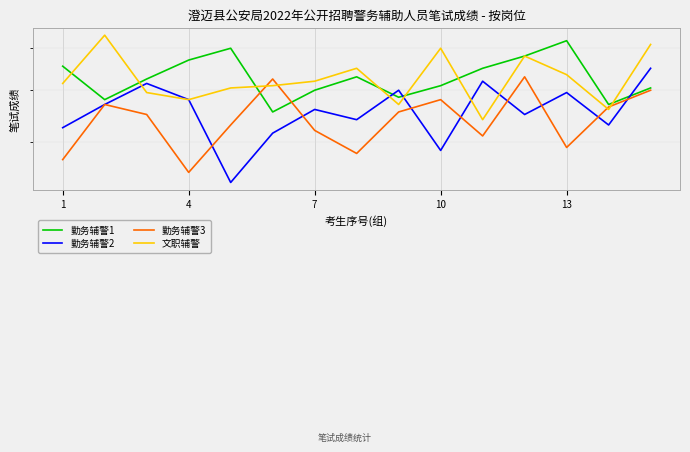

The value of 勤务辅警2 at 5 is 41.5. True or false?

True